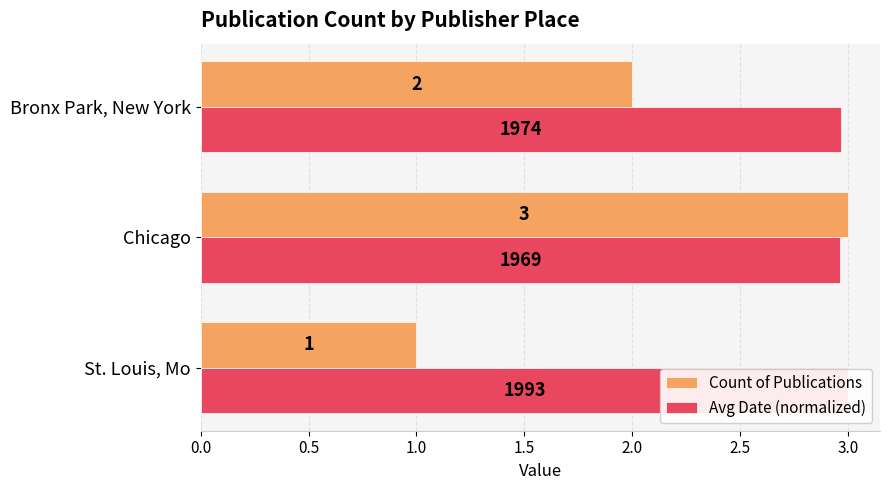

List the series in order of their overall mean, lowest first.

Count of Publications, Avg Date (normalized)